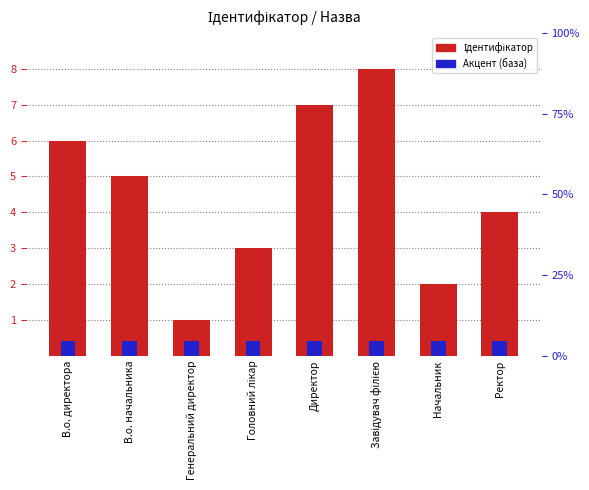

At which category is the sum across all series the highest?

Завідувач філією